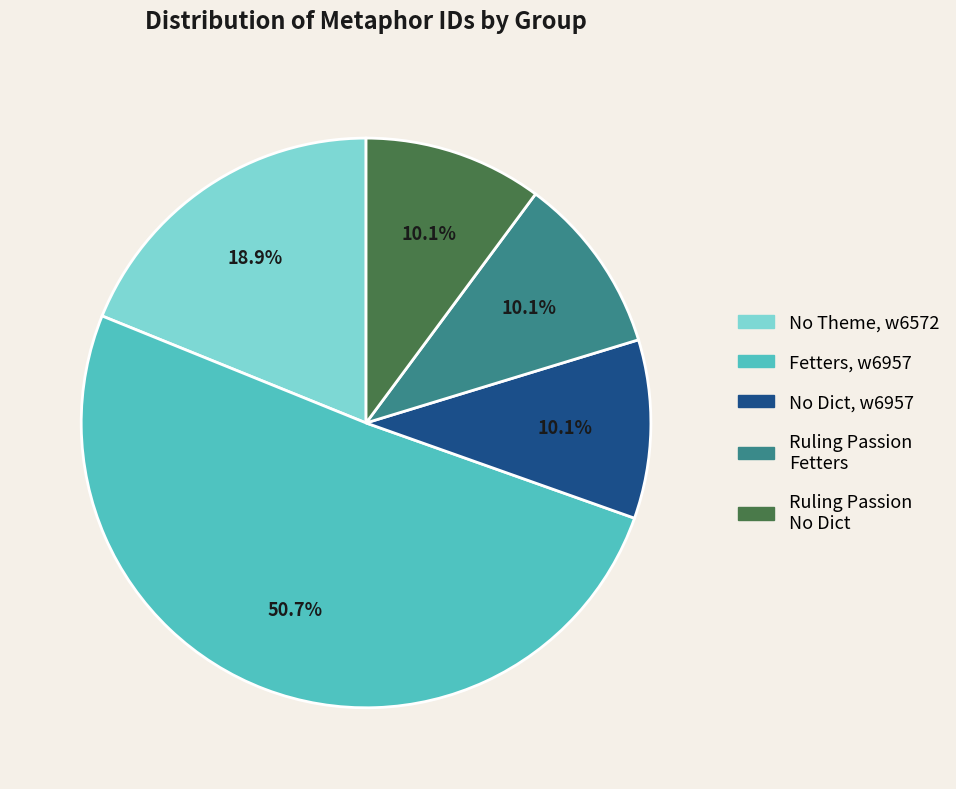

How much of the chart is everything except No Dict, w6957?

89.9%